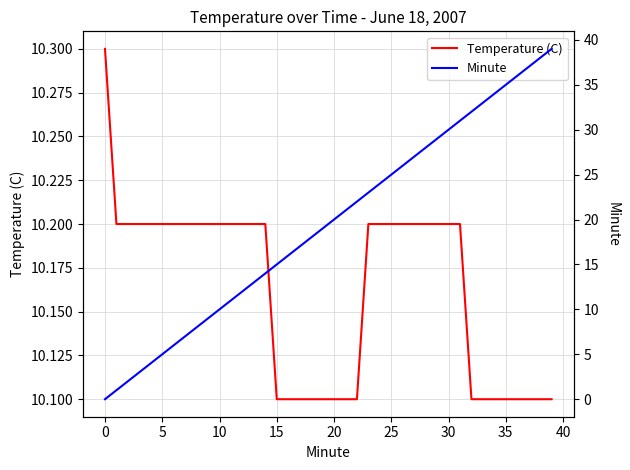

What is the label of the 22nd point from the left?

21